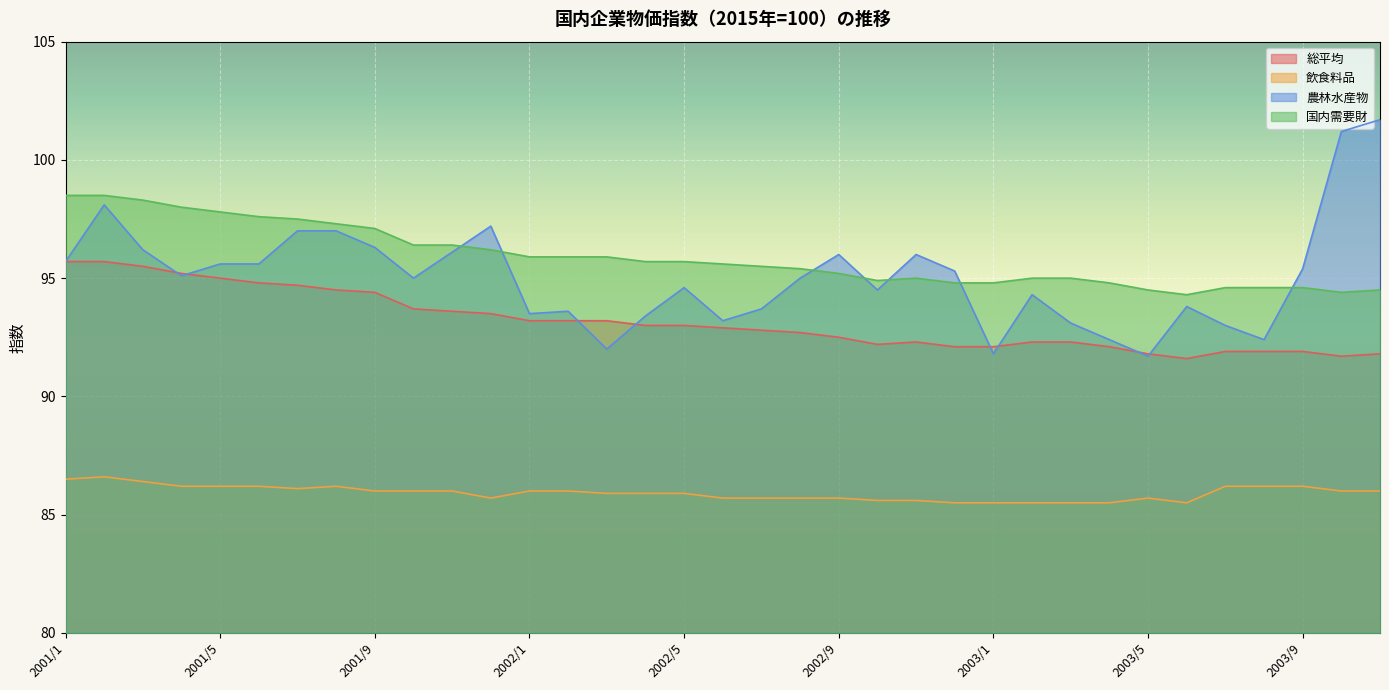

What is the greatest value displayed?

101.7